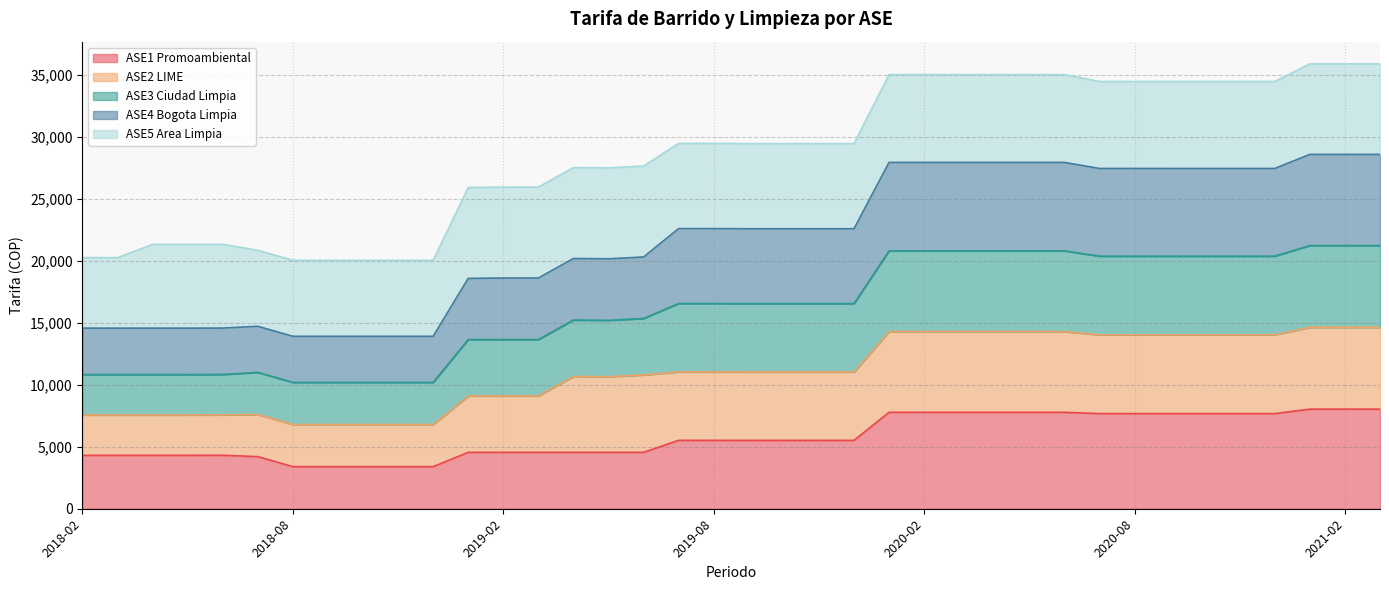

Rank the categories by ASE4 Bogota Limpia value from lowest to highest.

2018-08, 2018-09, 2018-10, 2018-11, 2018-12, 2018-02, 2018-03, 2018-07, 2018-04, 2018-05, 2018-06, 2019-01, 2019-02, 2019-03, 2019-05, 2019-04, 2019-06, 2019-09, 2019-10, 2019-11, 2019-12, 2019-07, 2019-08, 2020-09, 2020-10, 2020-11, 2020-12, 2020-07, 2020-08, 2020-06, 2020-01, 2020-02, 2020-03, 2020-05, 2020-04, 2021-01, 2021-02, 2021-03